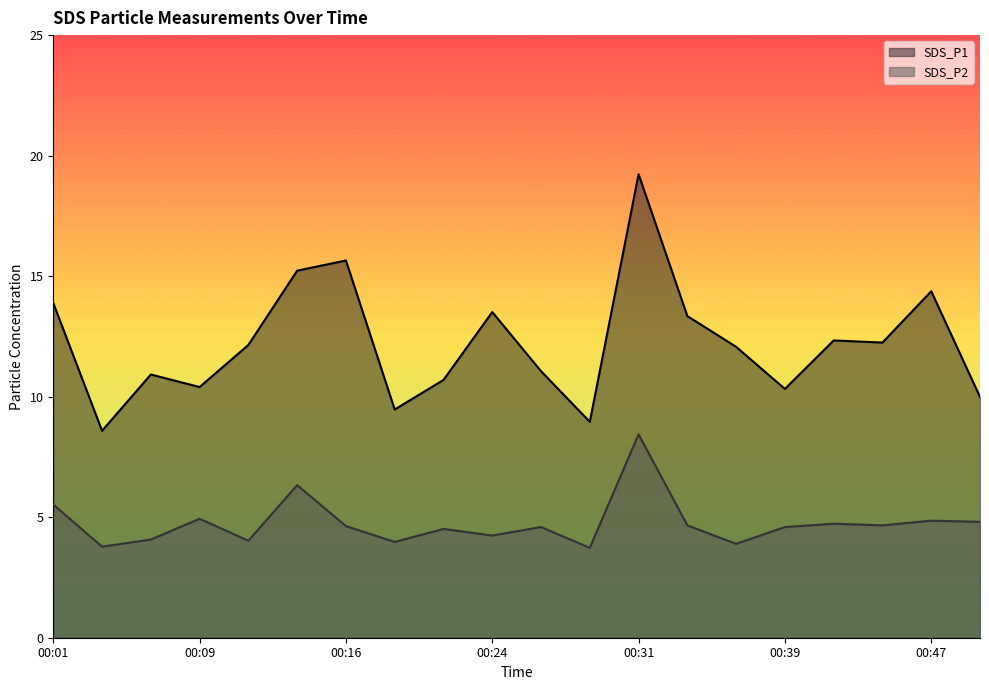

What is the total value across all series at 00:19?

13.7